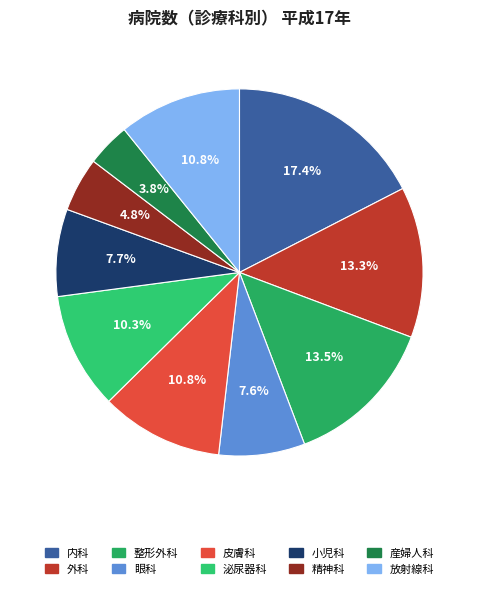

To the nearest percent, what percentage of the pie is 産婦人科?

4%